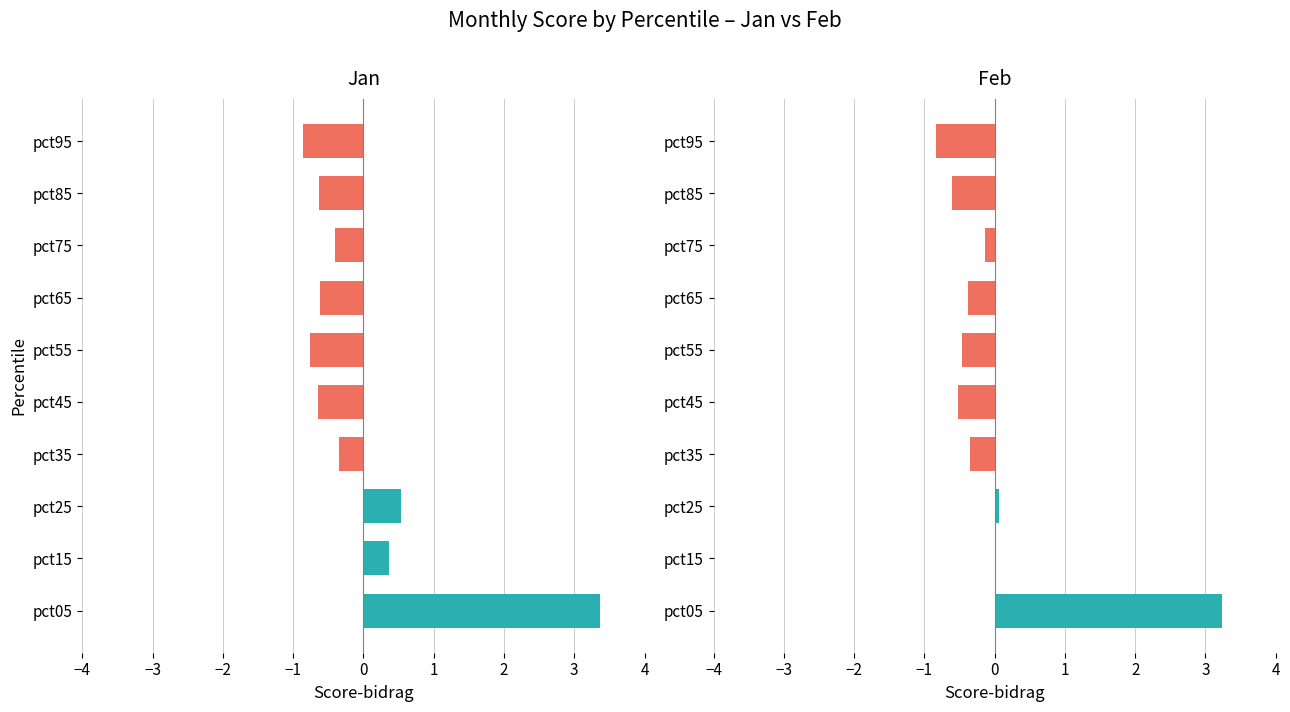

What is the smallest value displayed?

-0.9